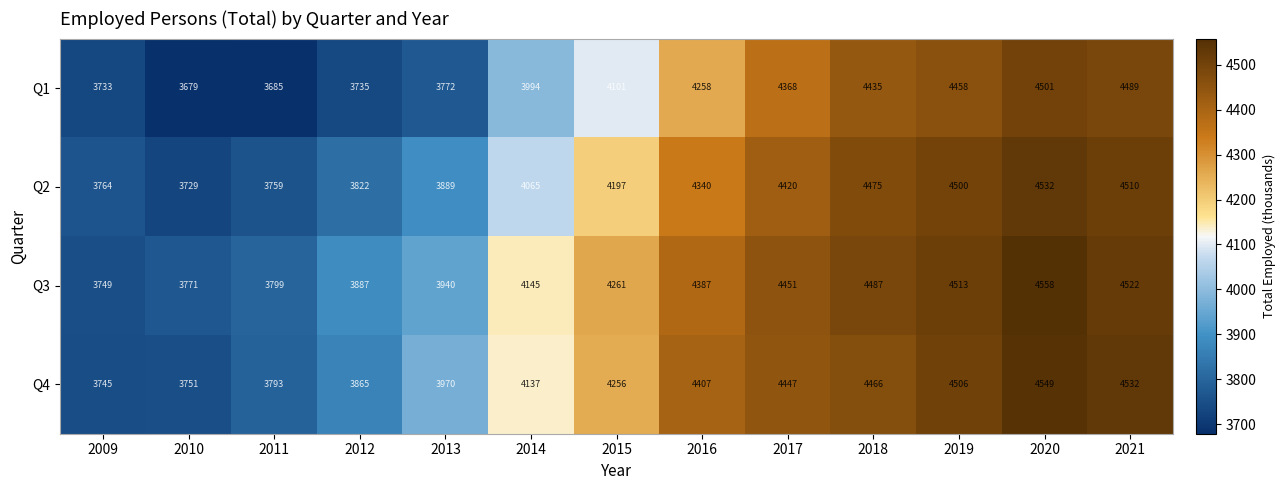

Is it true that Q3 equals 1701 at 2013?

False